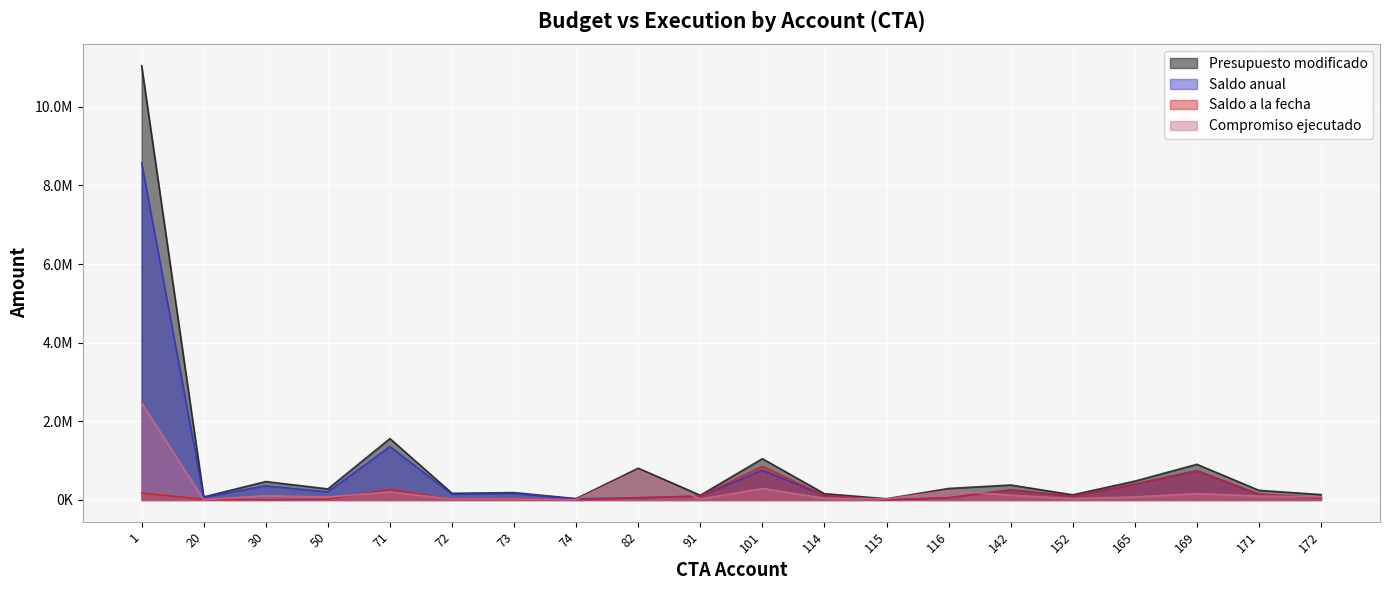

In Presupuesto modificado, how many points are lower than both neighbors (excluding endpoints)?

7